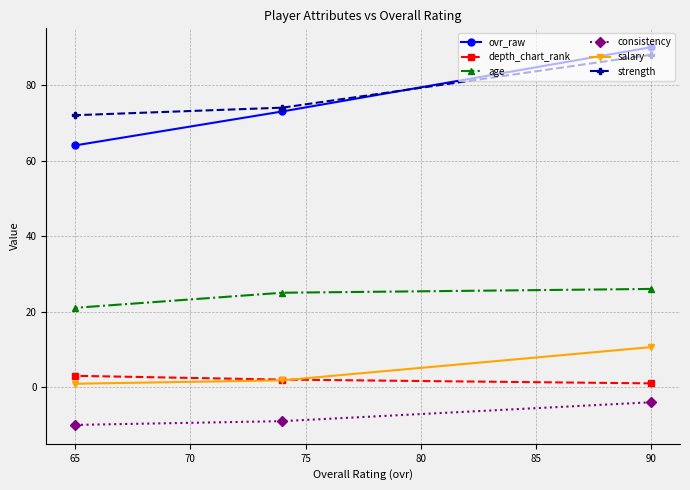

What is the smallest value displayed?

-10.0